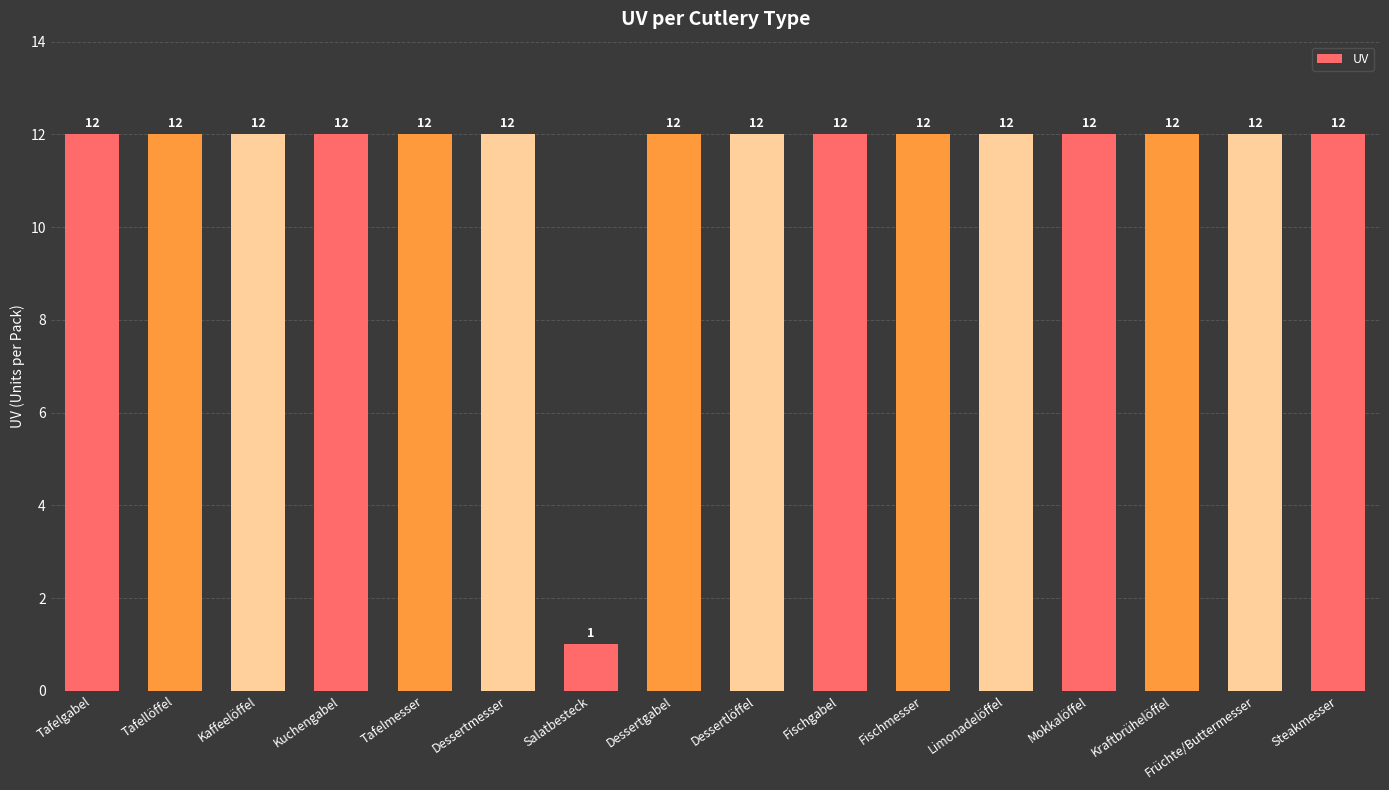

At which category does the chart reach its minimum across all series?

Salatbesteck